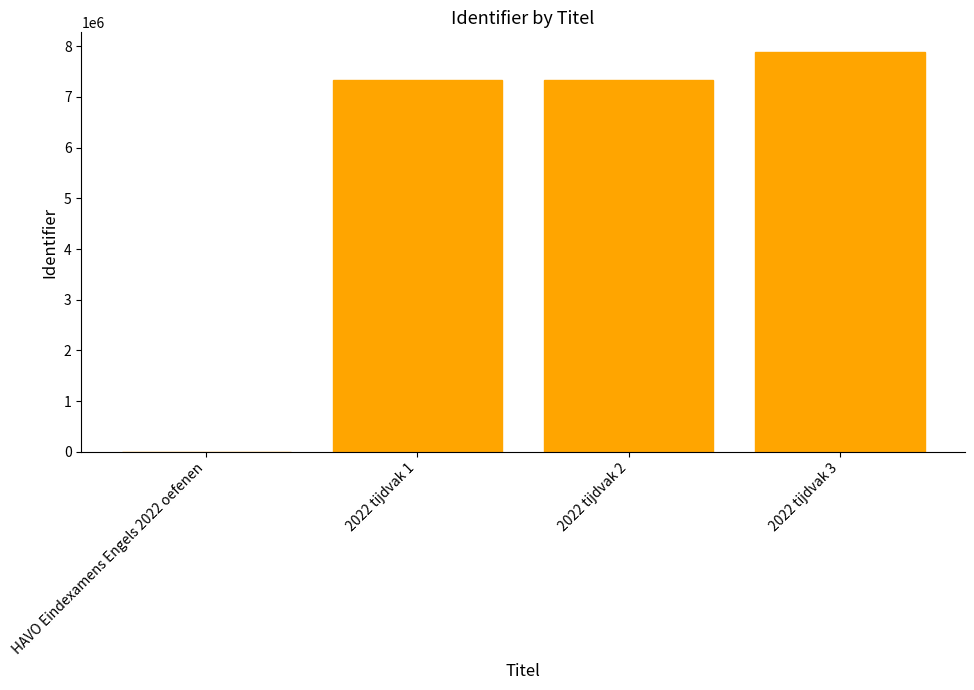

How many categories are shown in the chart?

4